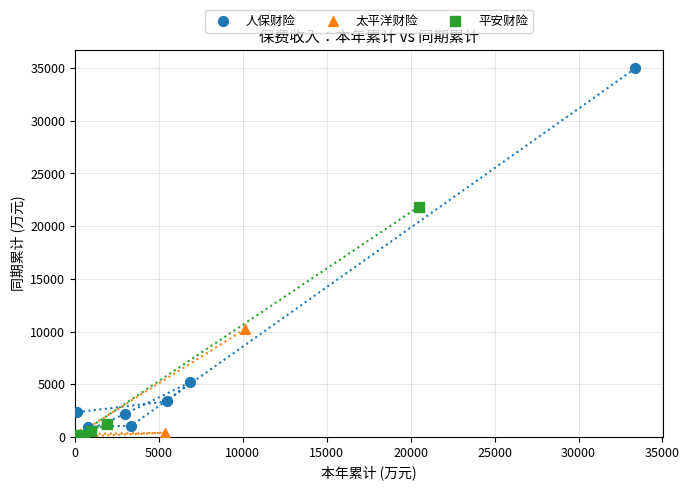

What are all the series names shown in the legend?

人保财险, 太平洋财险, 平安财险